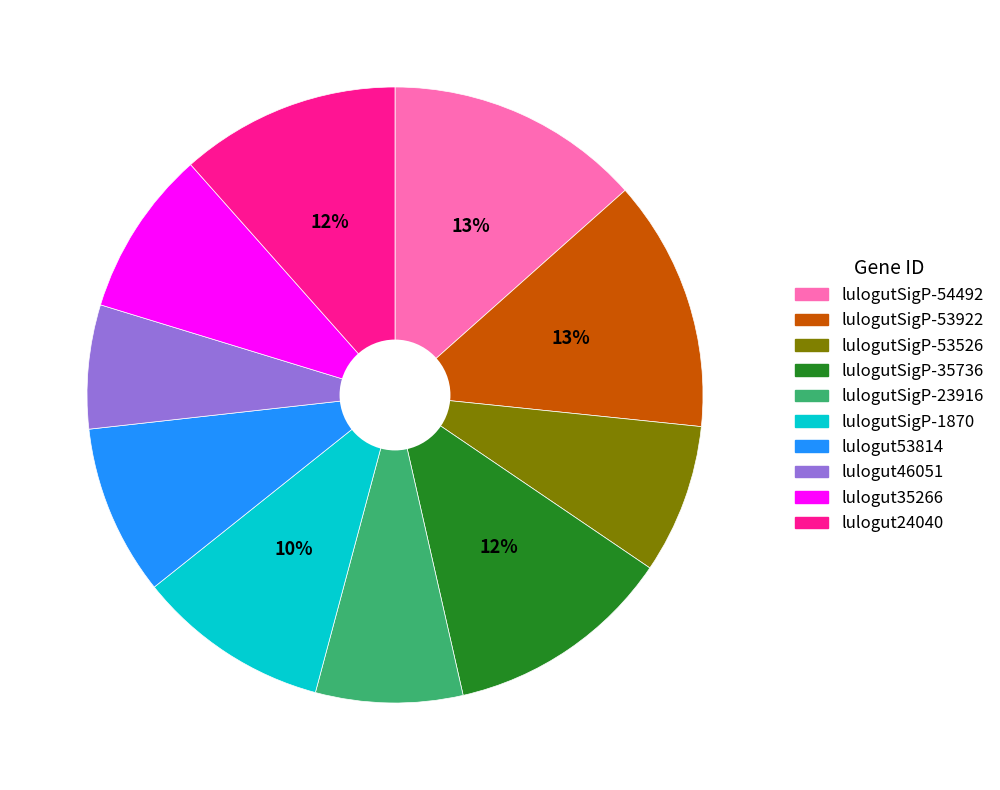

Which slice is the smallest?

lulogut46051